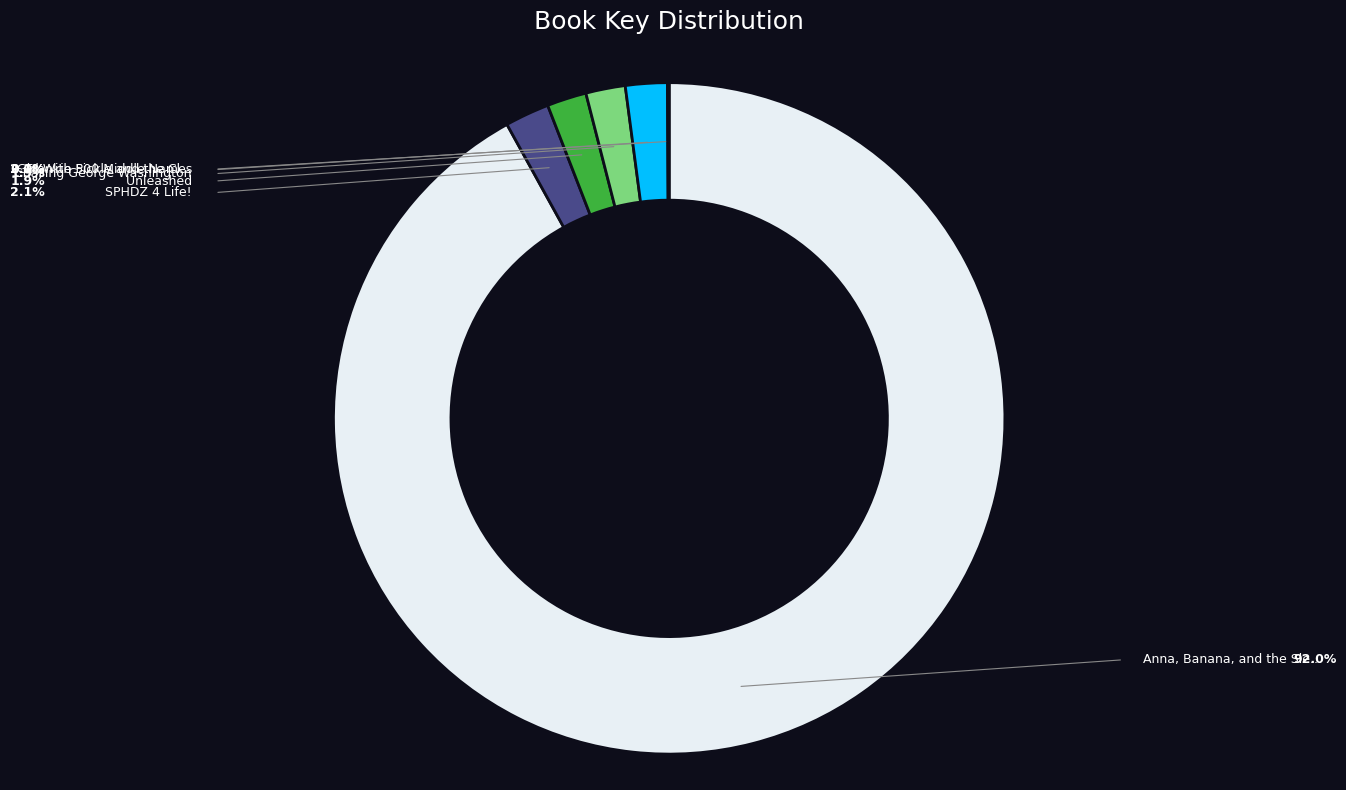

Is there a majority slice in this chart?

Yes